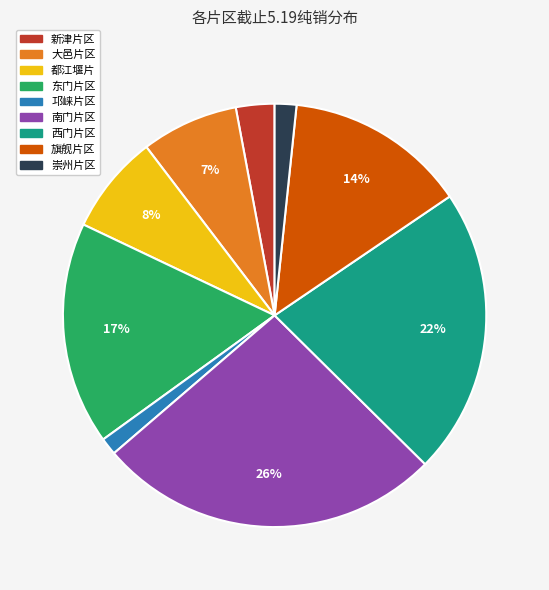

Which slice is the largest?

南门片区